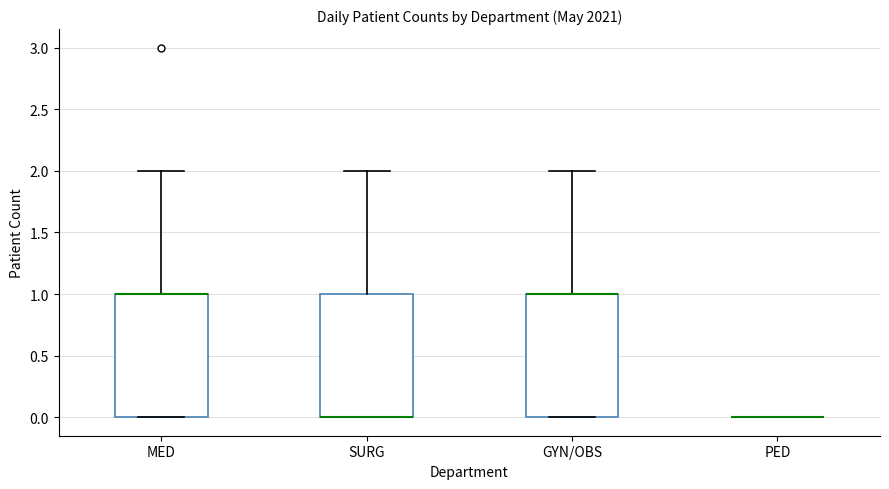

Reading left to right, read every box against the y-axis: the position of its median line, the range the box covers, and the ends of its whiskers. The values are not printed on the chart, so give them approximately, as read against the axis.

MED: median 1 (drawn on the box's upper edge), box 0 to 1, whiskers 0 to 2
SURG: median 0 (drawn on the box's lower edge), box 0 to 1, whiskers 0 to 2
GYN/OBS: median 1 (drawn on the box's upper edge), box 0 to 1, whiskers 0 to 2
PED: box collapsed to a line at 0, whiskers 0 to 0